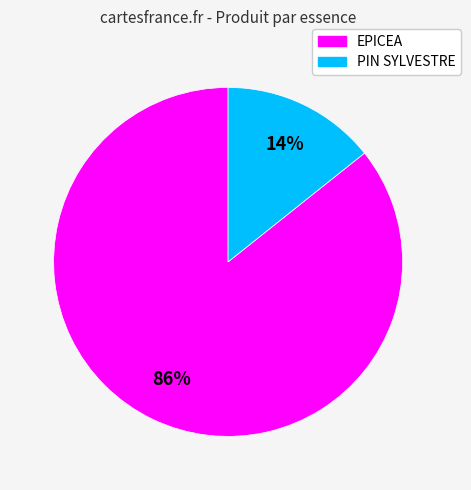

Which slice is the largest?

EPICEA